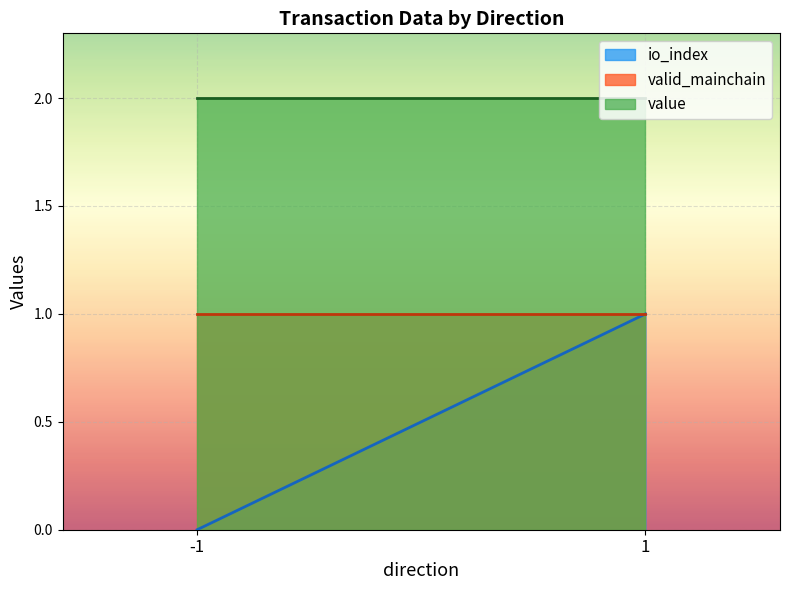

True or false: valid_mainchain has a value of 0.3 at 1.

False